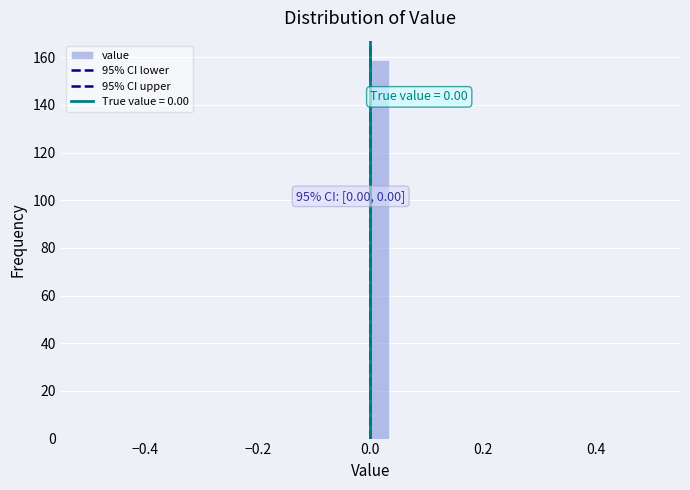

Around what value on the x-axis is the tallest bar? Give the approximate position of its centre, as read against the axis.

0.02